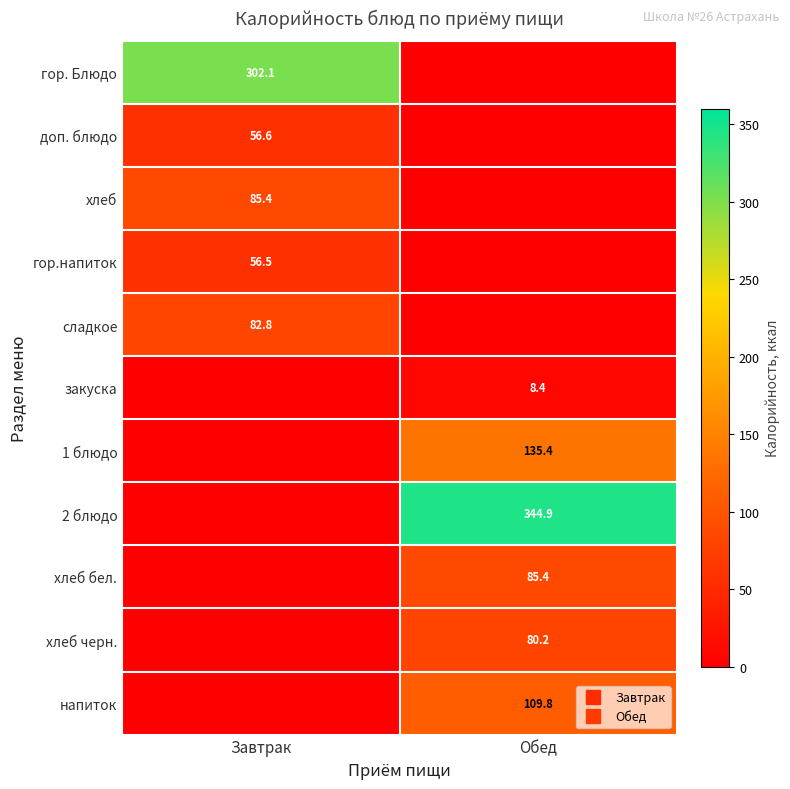

What is the average value of the гор.напиток series?

28.2